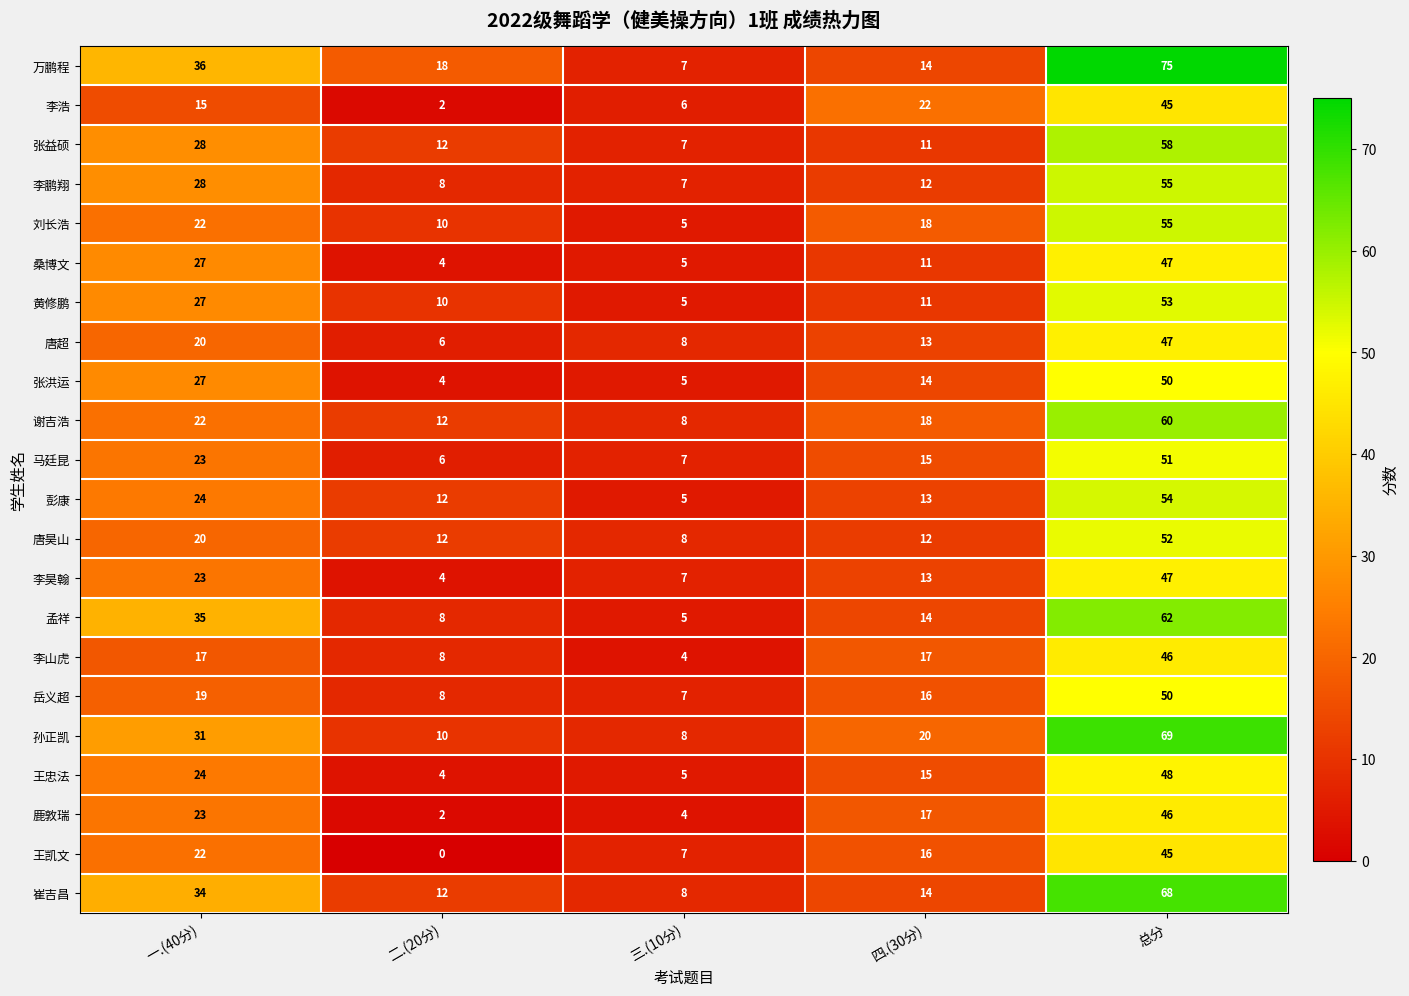

What is the maximum value shown in the chart?

75